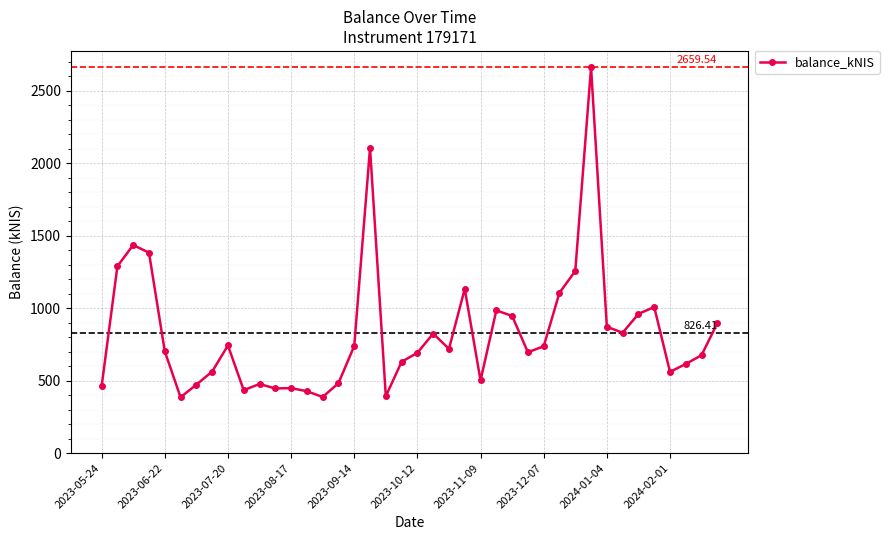

True or false: there are more than 2 points higher than both neighbors.

True